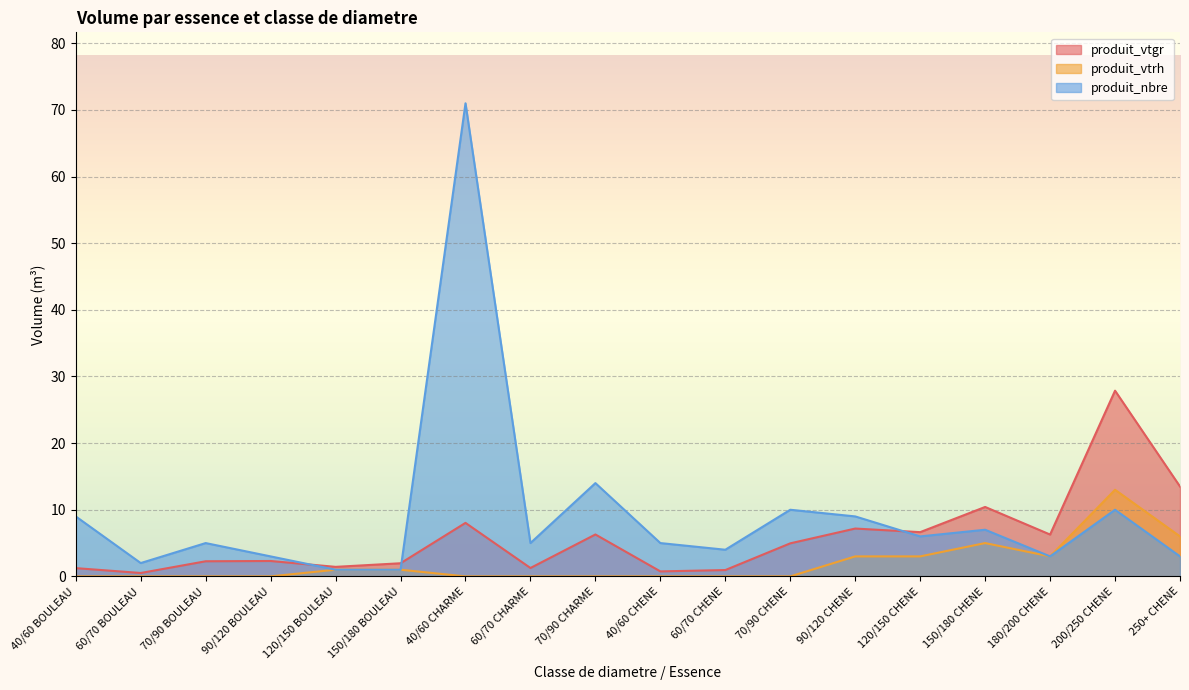

Is the value of produit_vtrh at 60/70 CHARME greater than the value of produit_vtgr at 150/180 CHENE?

No